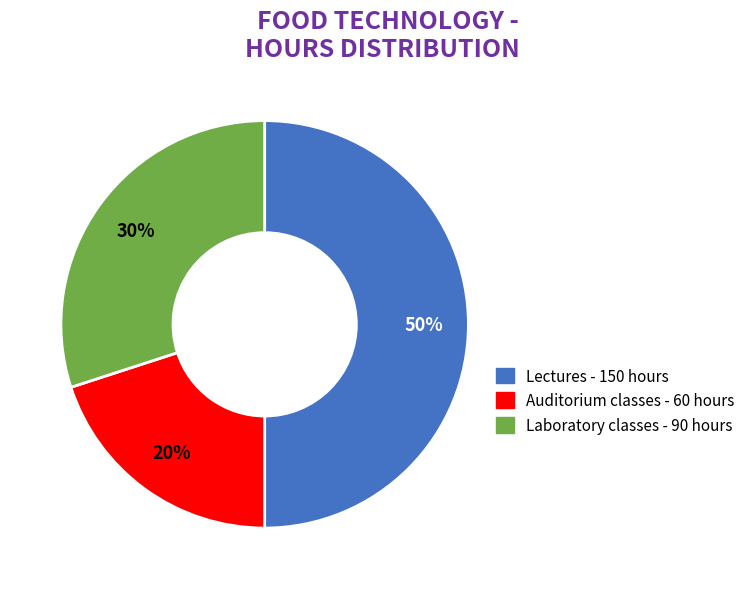

To the nearest percent, what is the difference between the largest and smallest slice percentages?

30%